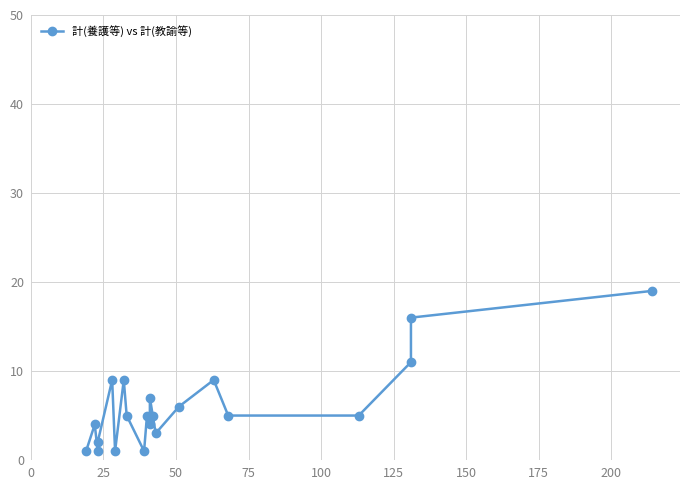

Does the chart display data point markers on the line(s)?

Yes